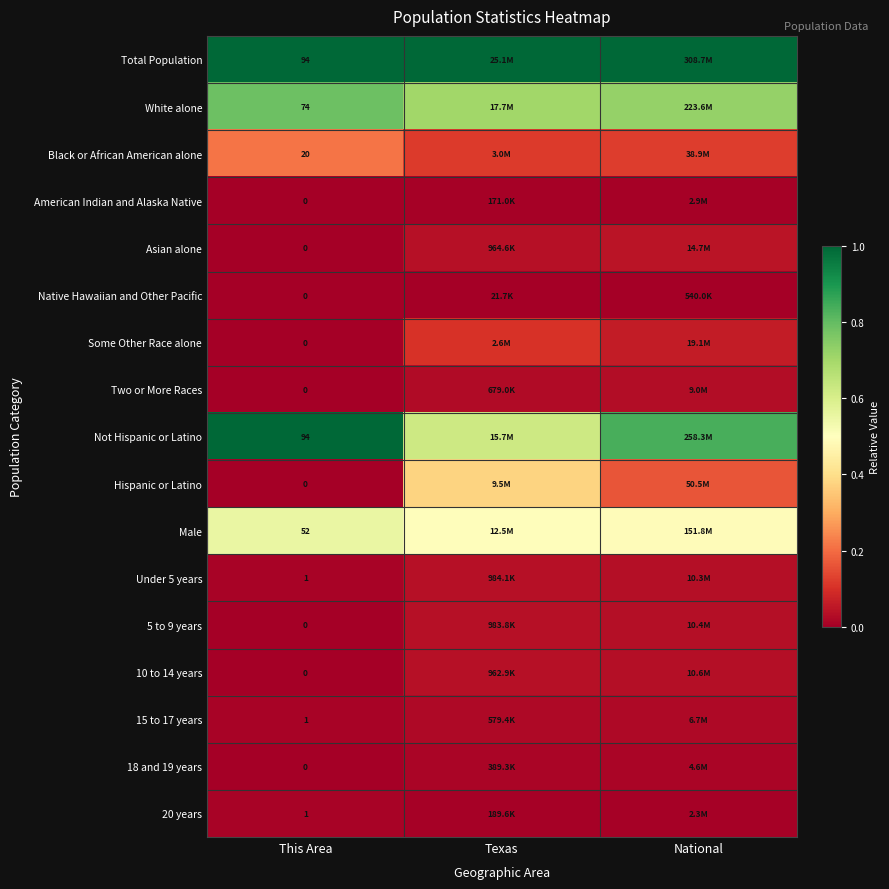

Is the value of 10 to 14 years at This Area greater than the value of Total Population at This Area?

No